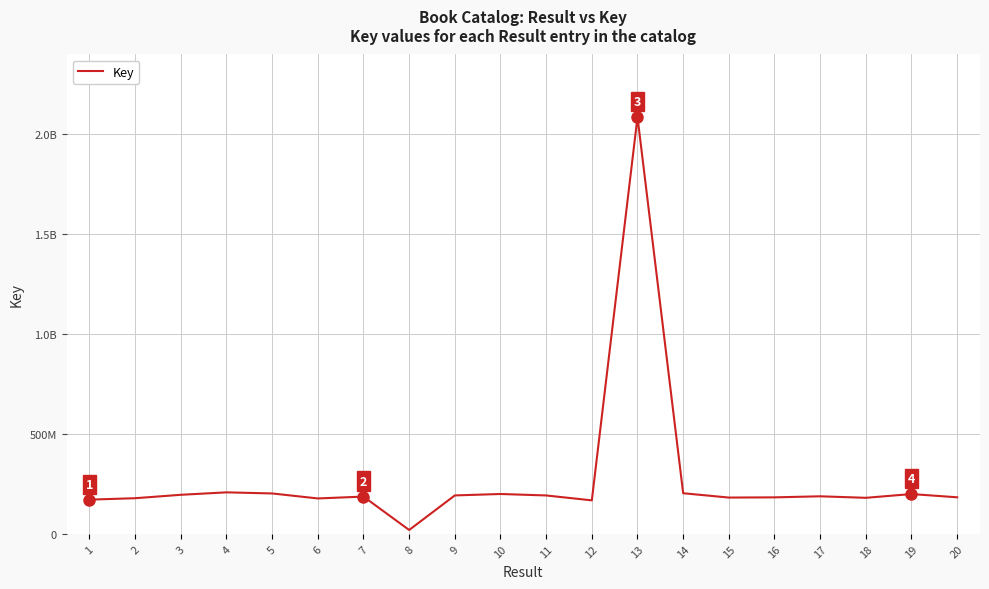

At which label does the data first exceed 187998483?

3